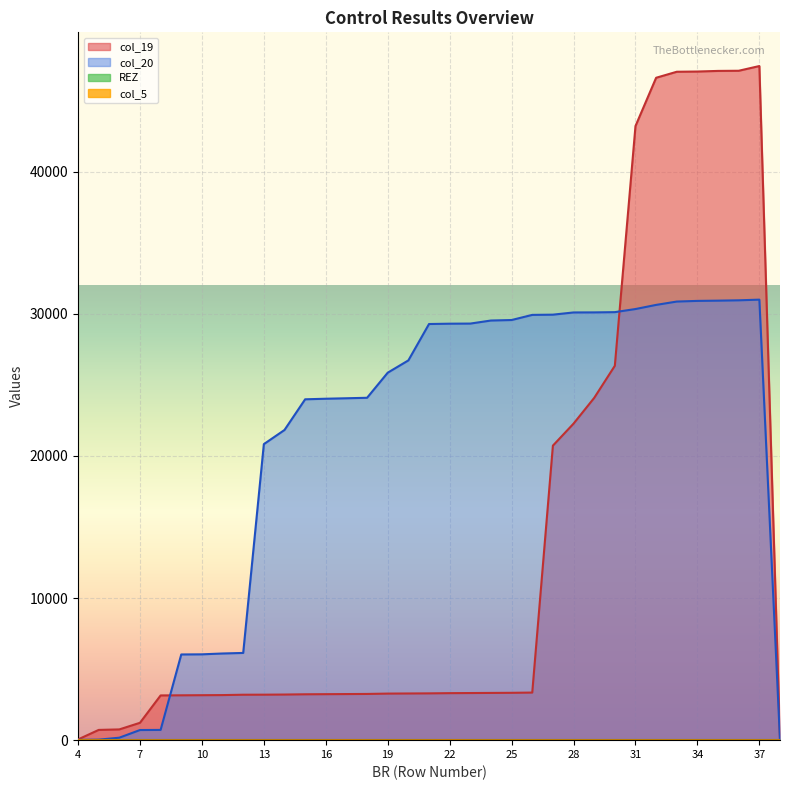

True or false: col_20 and col_19 intersect in this chart.

True